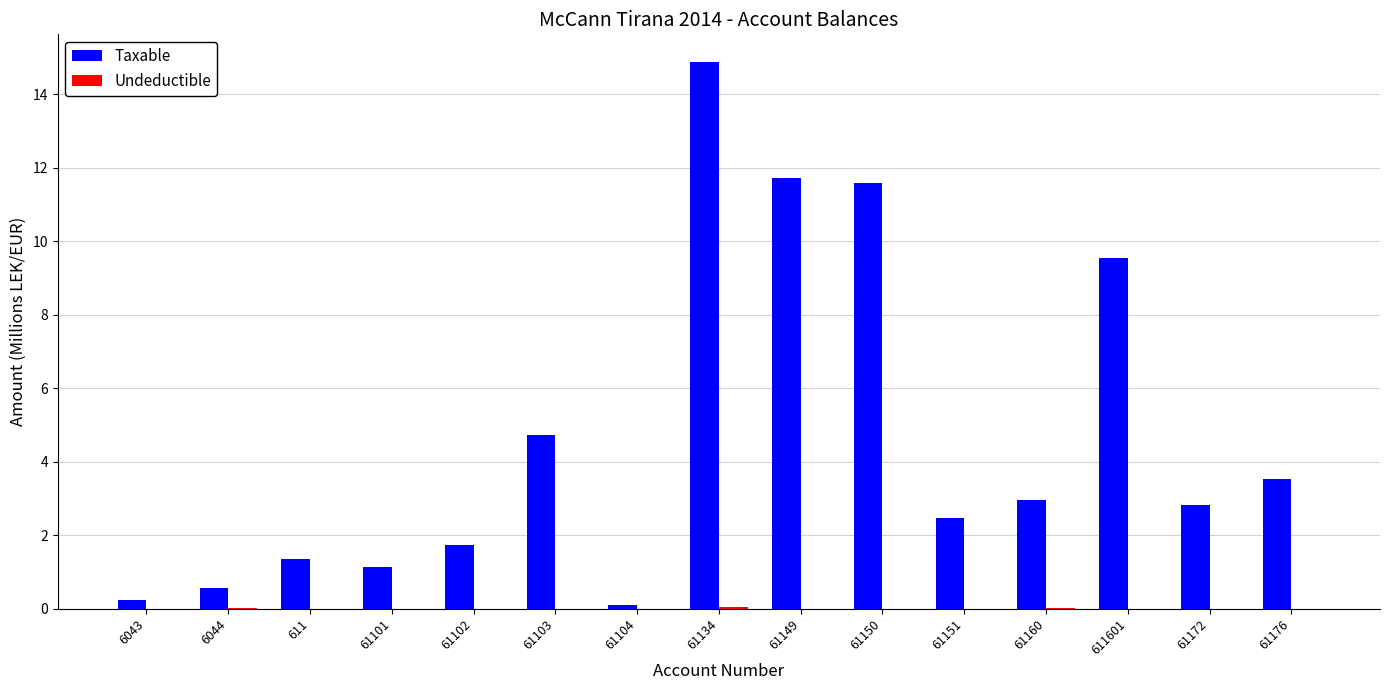

What is the greatest value displayed?

14.9